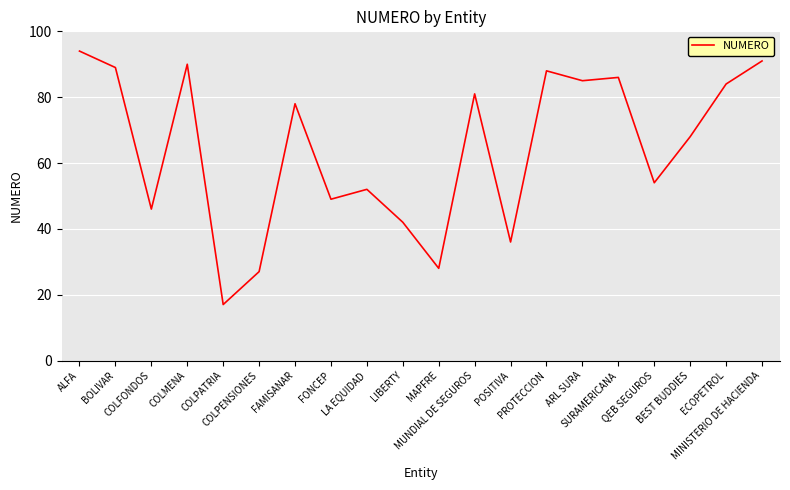

What is the greatest value displayed?

94